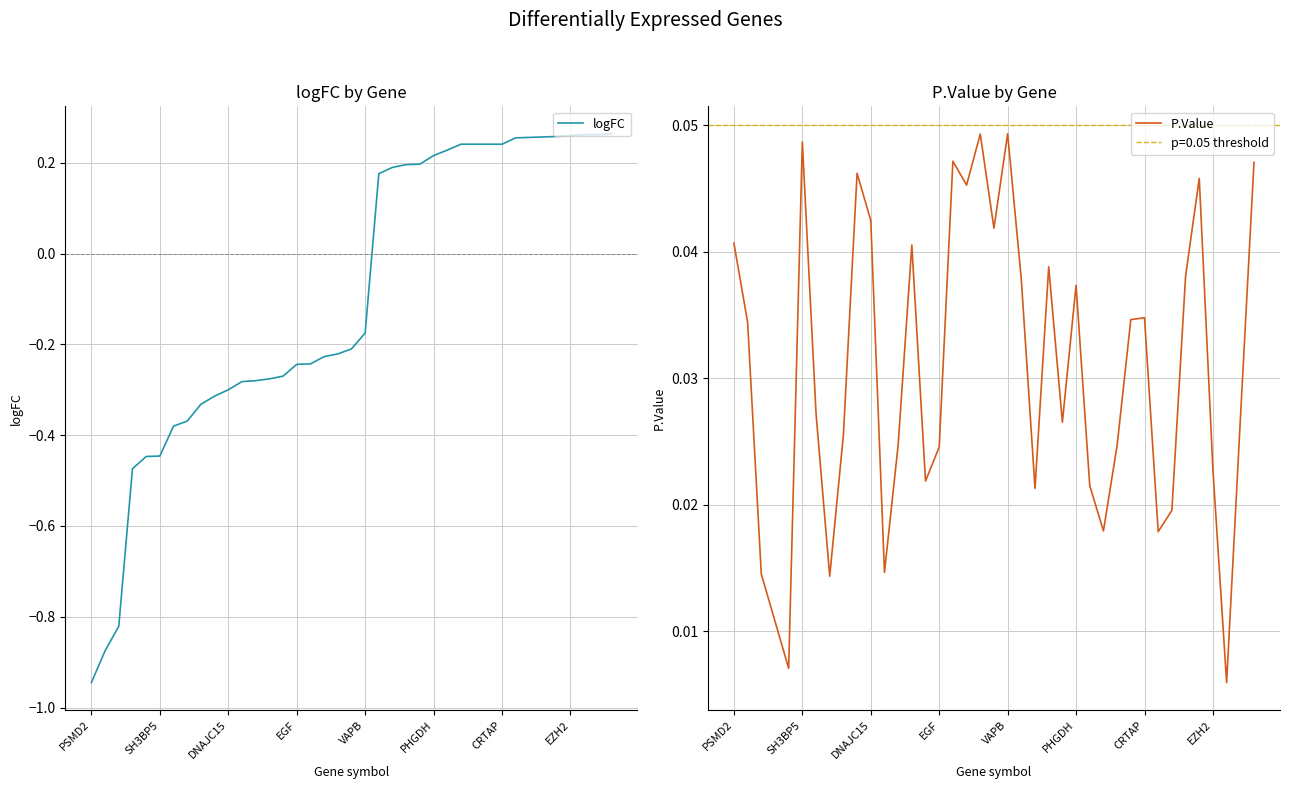

At which category does the chart reach its peak across all series?

38